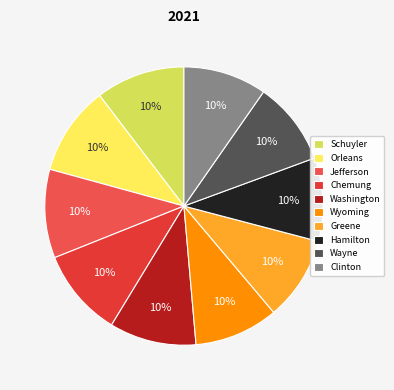

To the nearest percent, what percentage of the pie is Wyoming?

10%